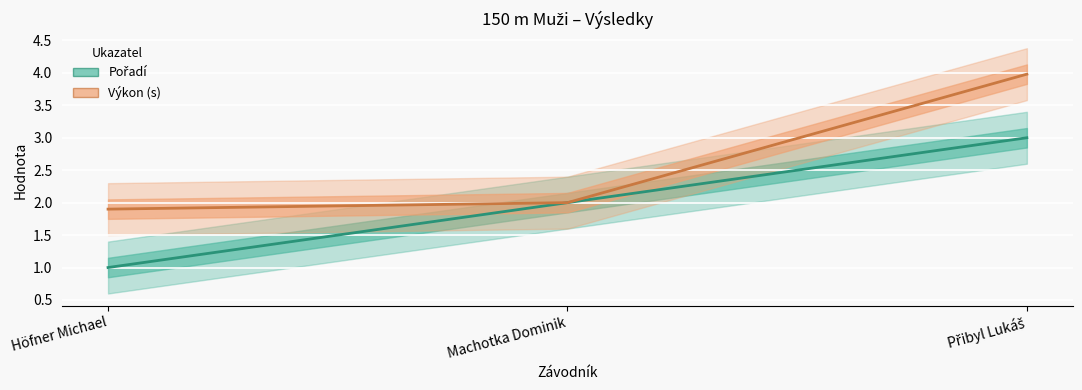

Where does the Pořadí series first go above 2?

Přibyl Lukáš